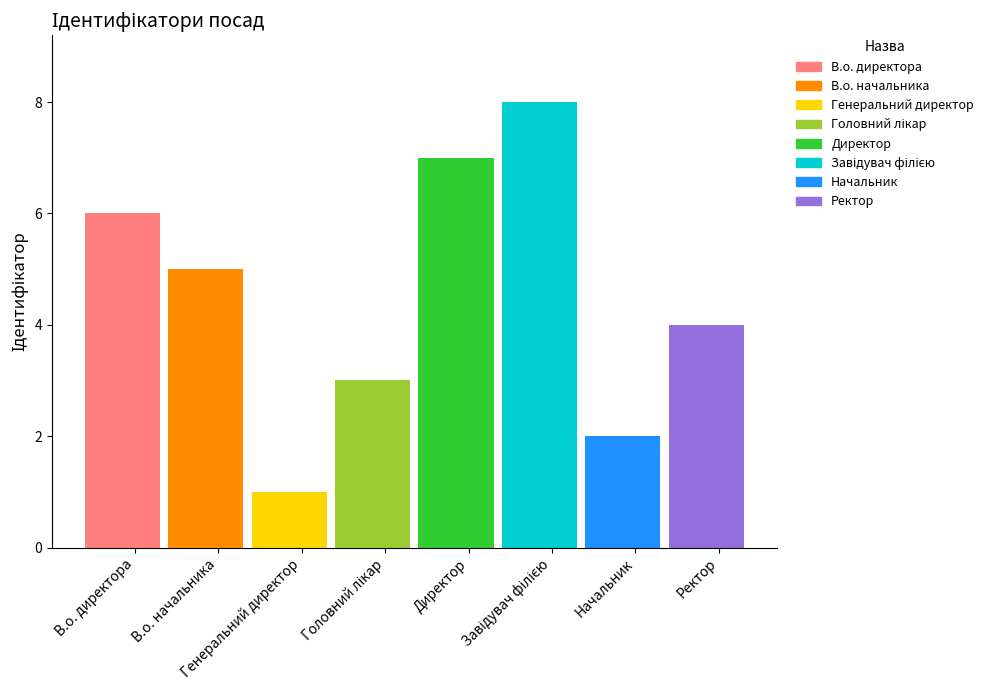

List the labels in order of value, smallest first.

Генеральний директор, Начальник, Головний лікар, Ректор, В.о. начальника, В.о. директора, Директор, Завідувач філією